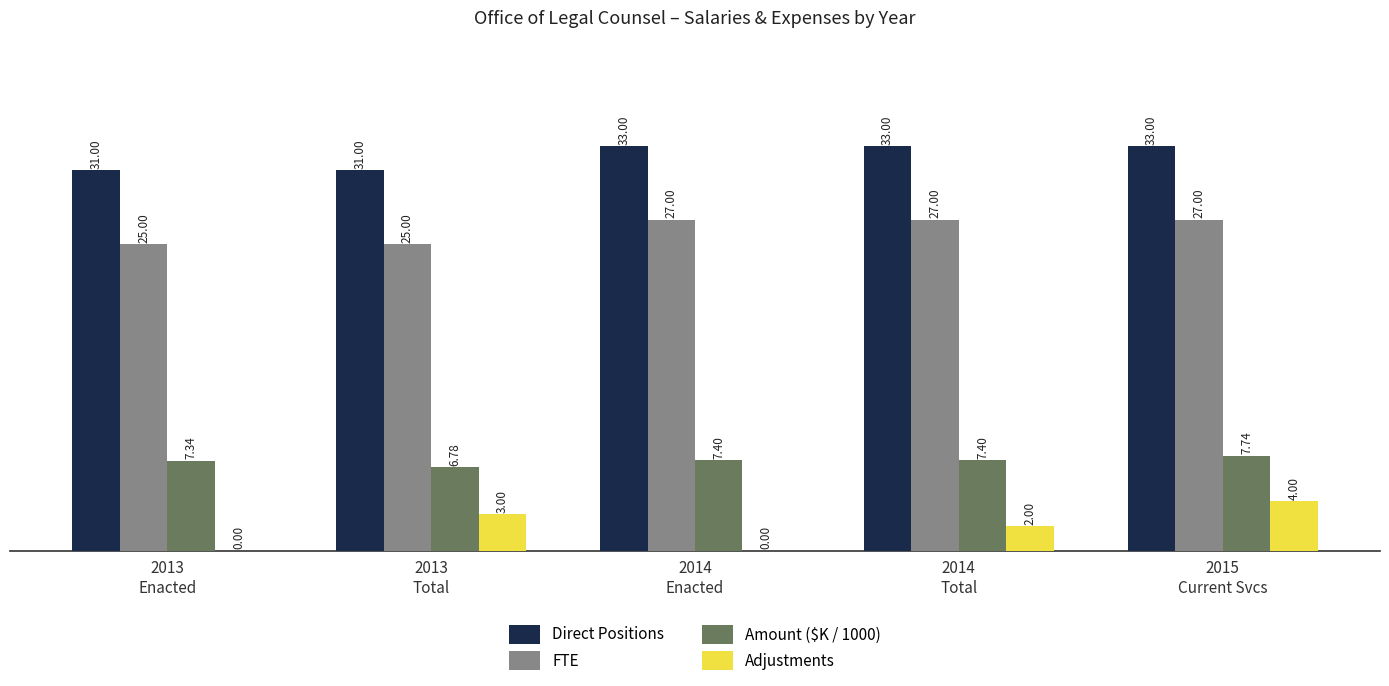

Count the Amount ($K / 1000) values in the range 7 to 8.

4